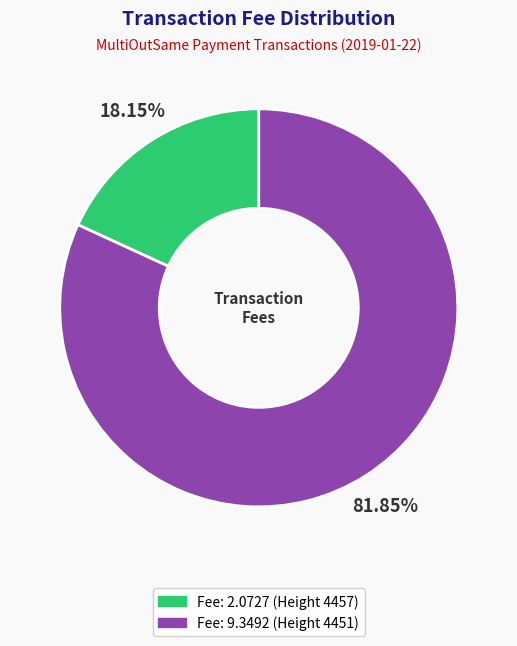

What percentage is the Fee: 9.3492 (Height 4451) slice, to the nearest percent?

82%